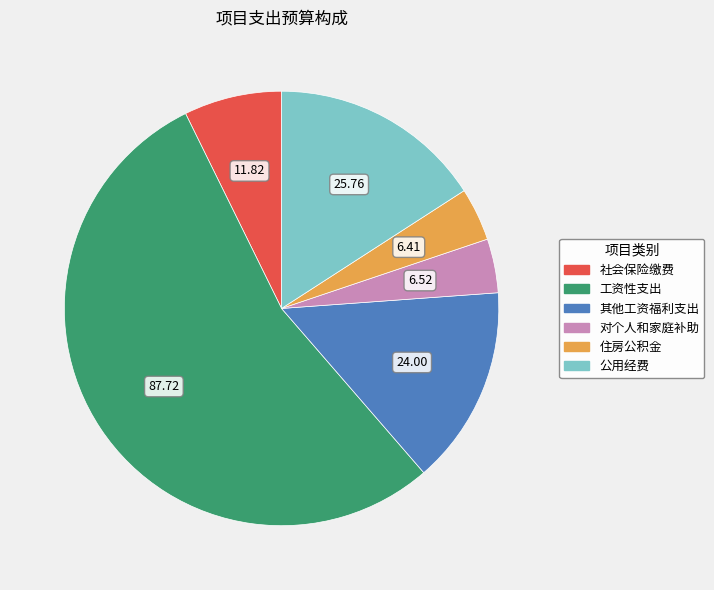

What is the largest slice in the pie chart?

工资性支出